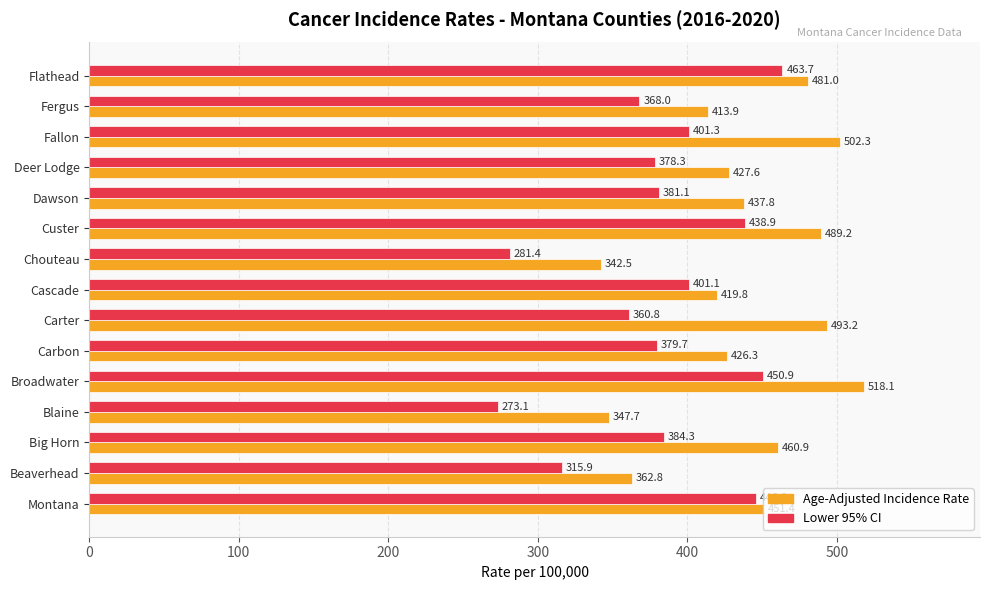

List the series in order of their overall mean, lowest first.

Lower 95% CI, Age-Adjusted Incidence Rate